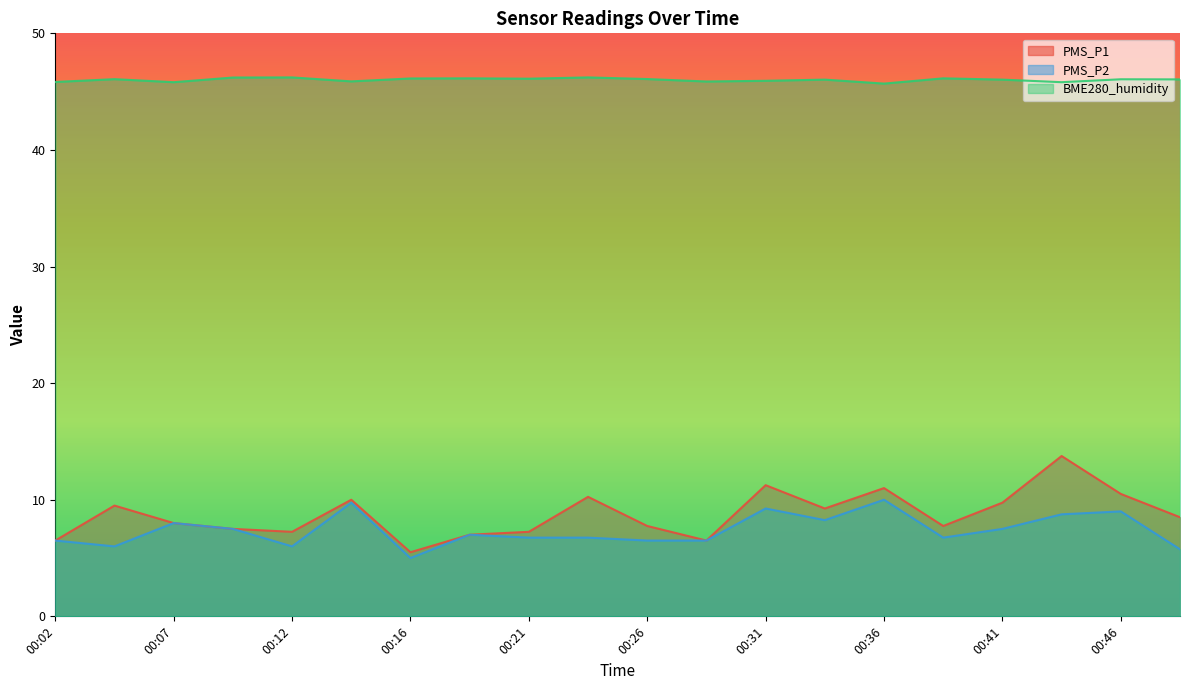

Where is PMS_P1 nearest to the value 9?

00:34